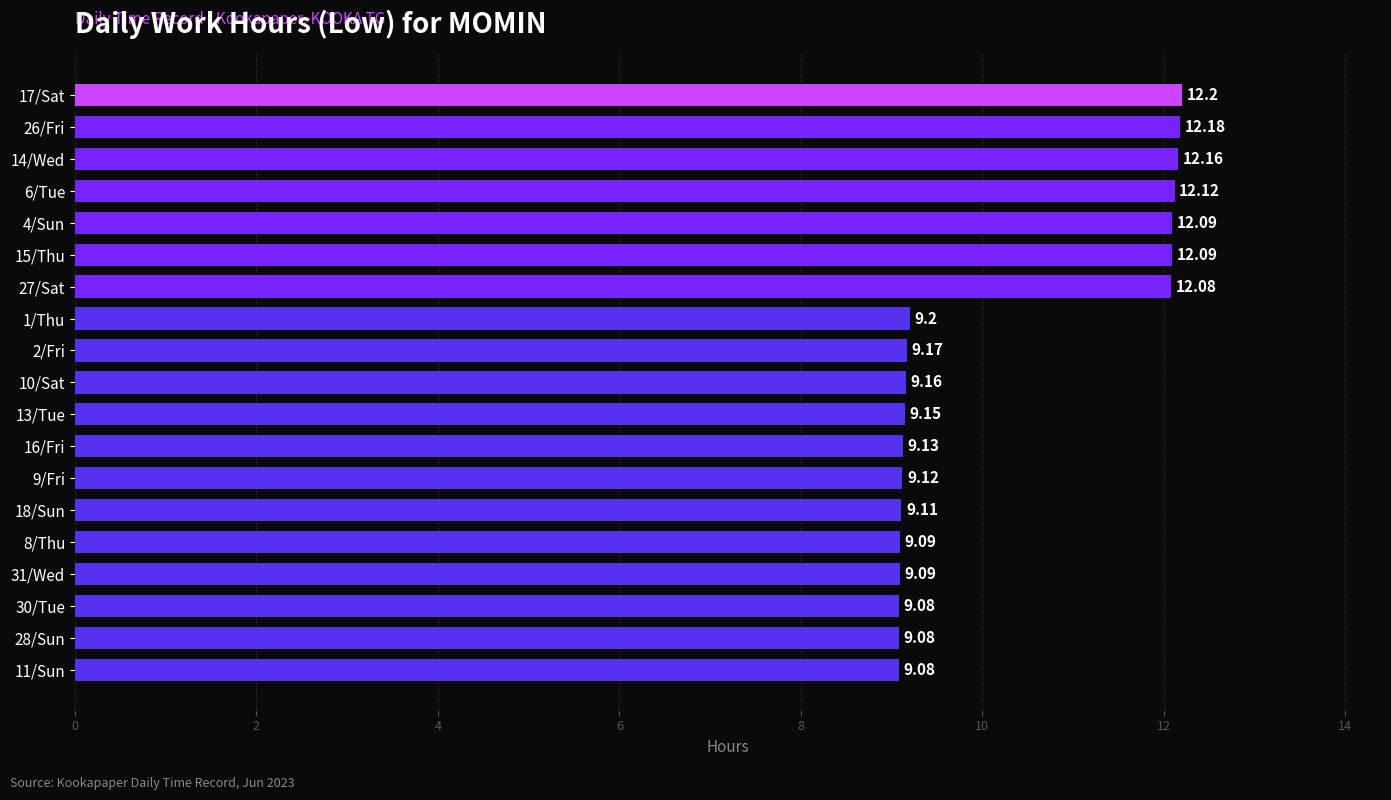

What is the sum of all values?

194.4